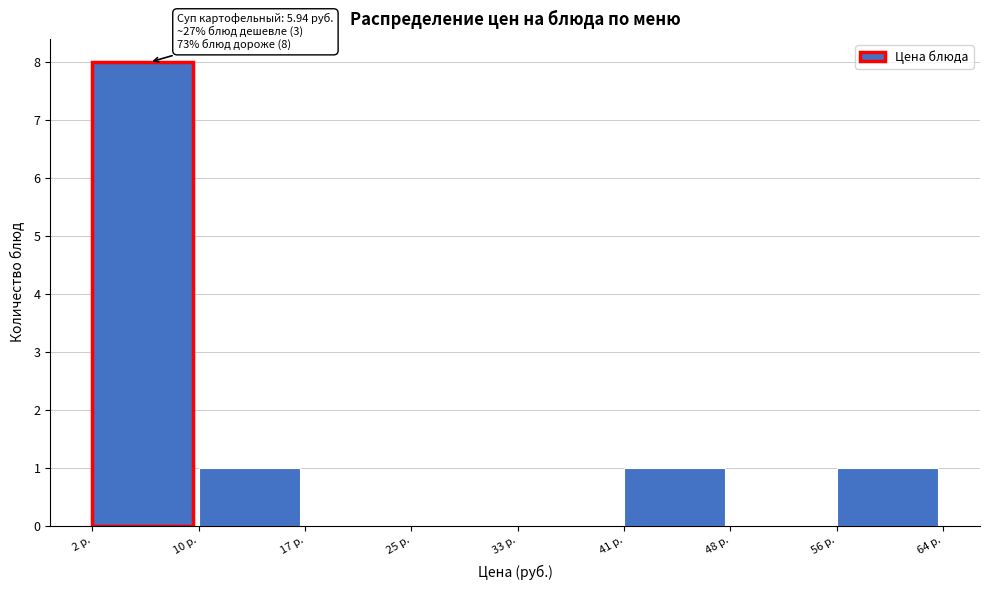

Which range on the x-axis has the tallest bar?

2 to 10